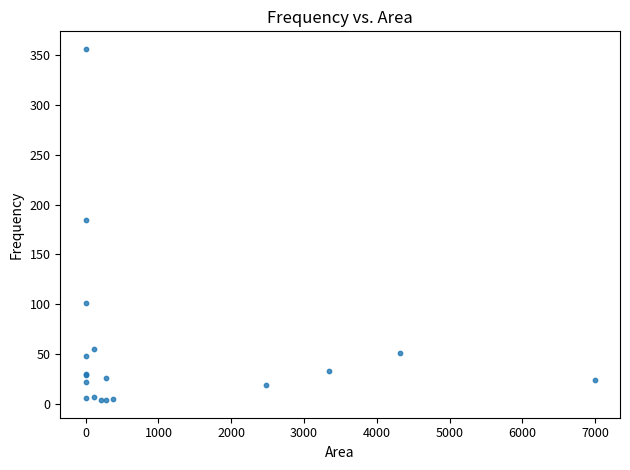

What Y value in the scatter plot is closest to 180?

185